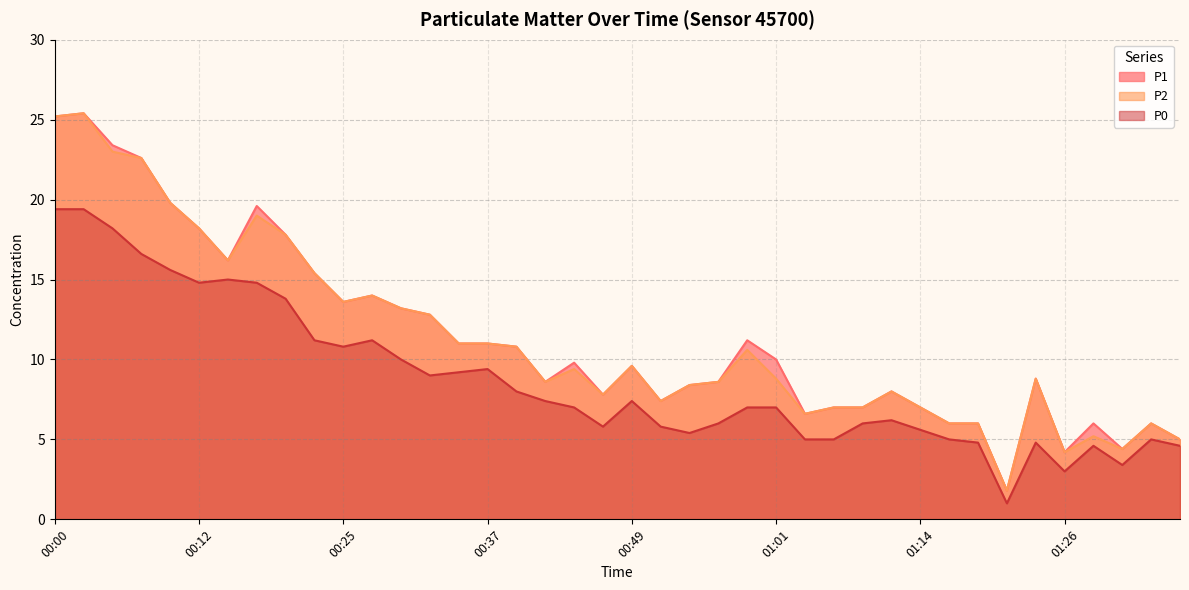

What are all the series names shown in the legend?

P1, P2, P0